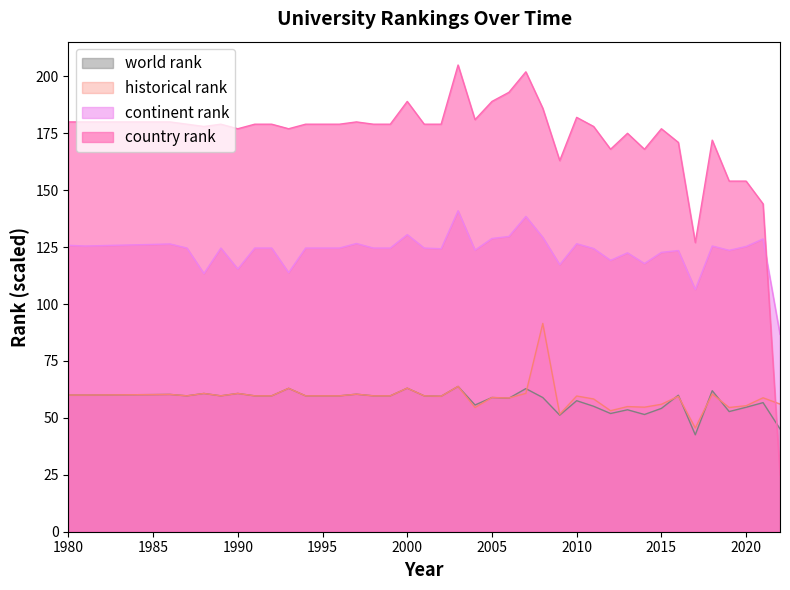

Which series changed the most between 2004 and 2008?

historical rank